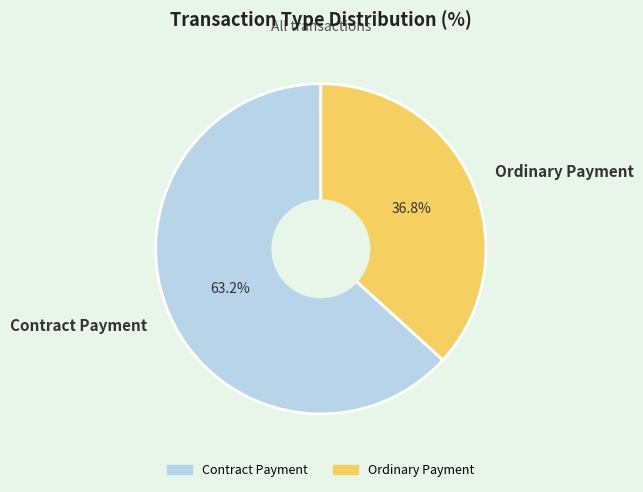

Count the number of slices in the pie.

2